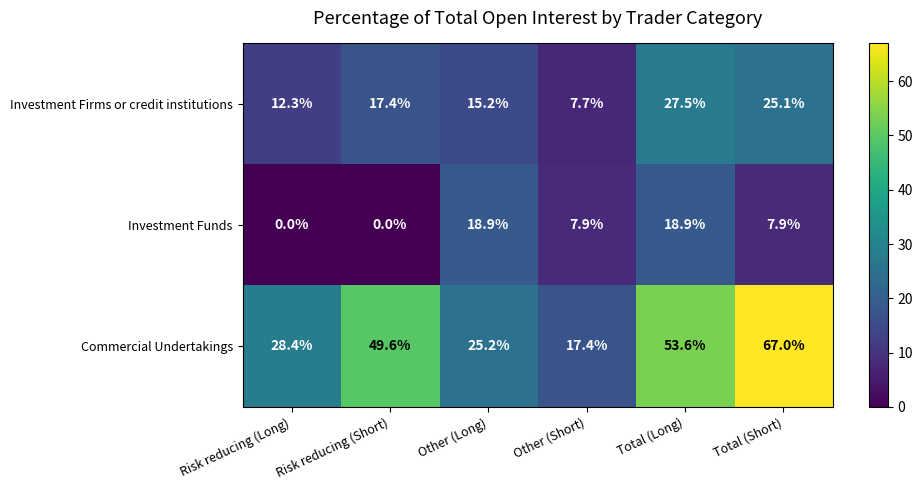

What is the maximum value shown in the chart?

67.0